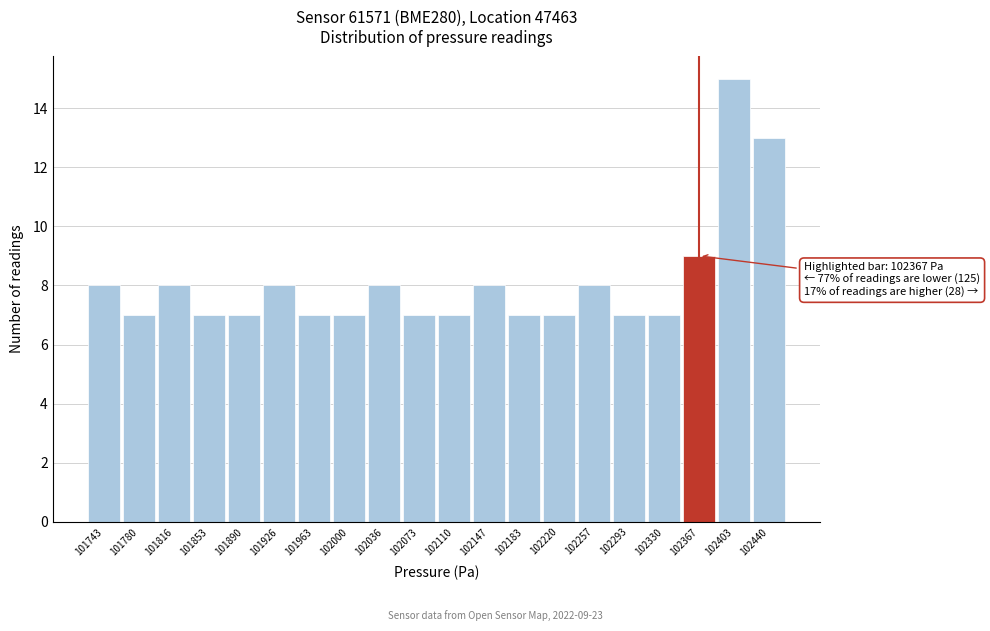

Over which range of the x-axis is the bar tallest?

102385 to 102420